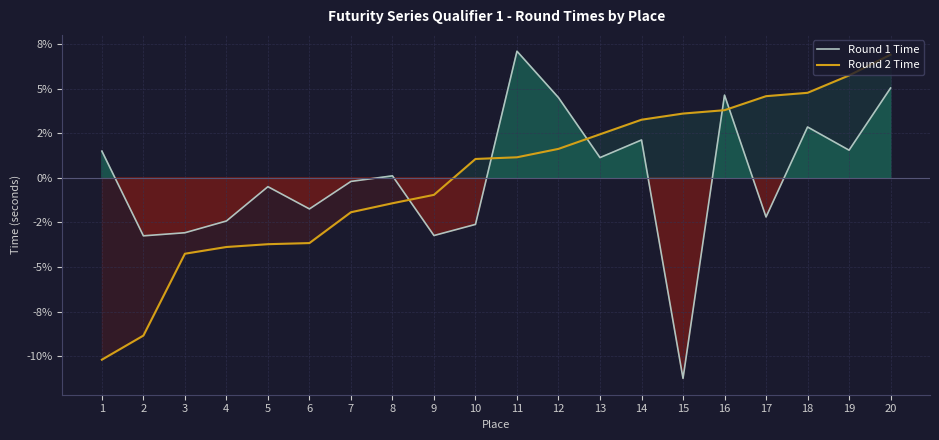

True or false: Round 1 Time has more than 0 interior local peaks.

True